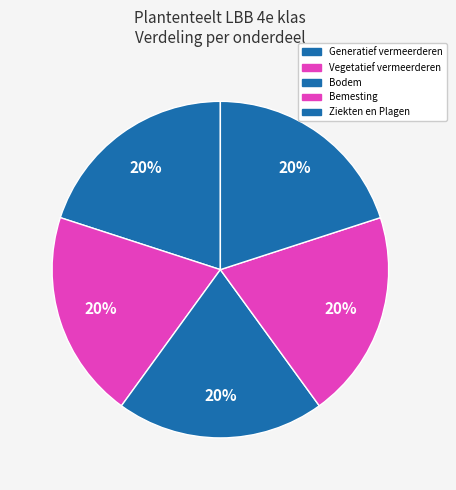

Count the number of slices in the pie.

5